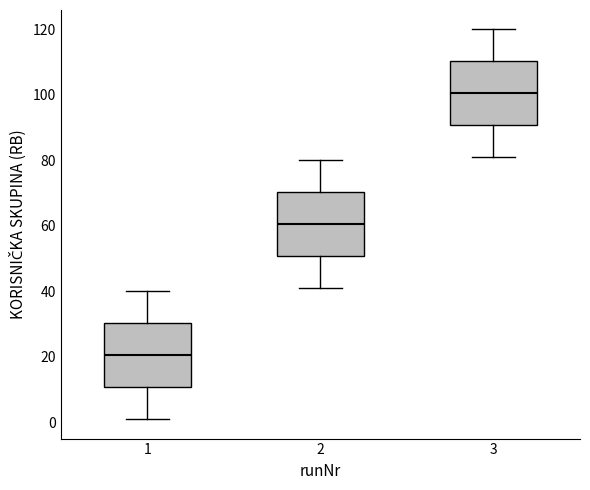

Which box's median line is the lowest?

1